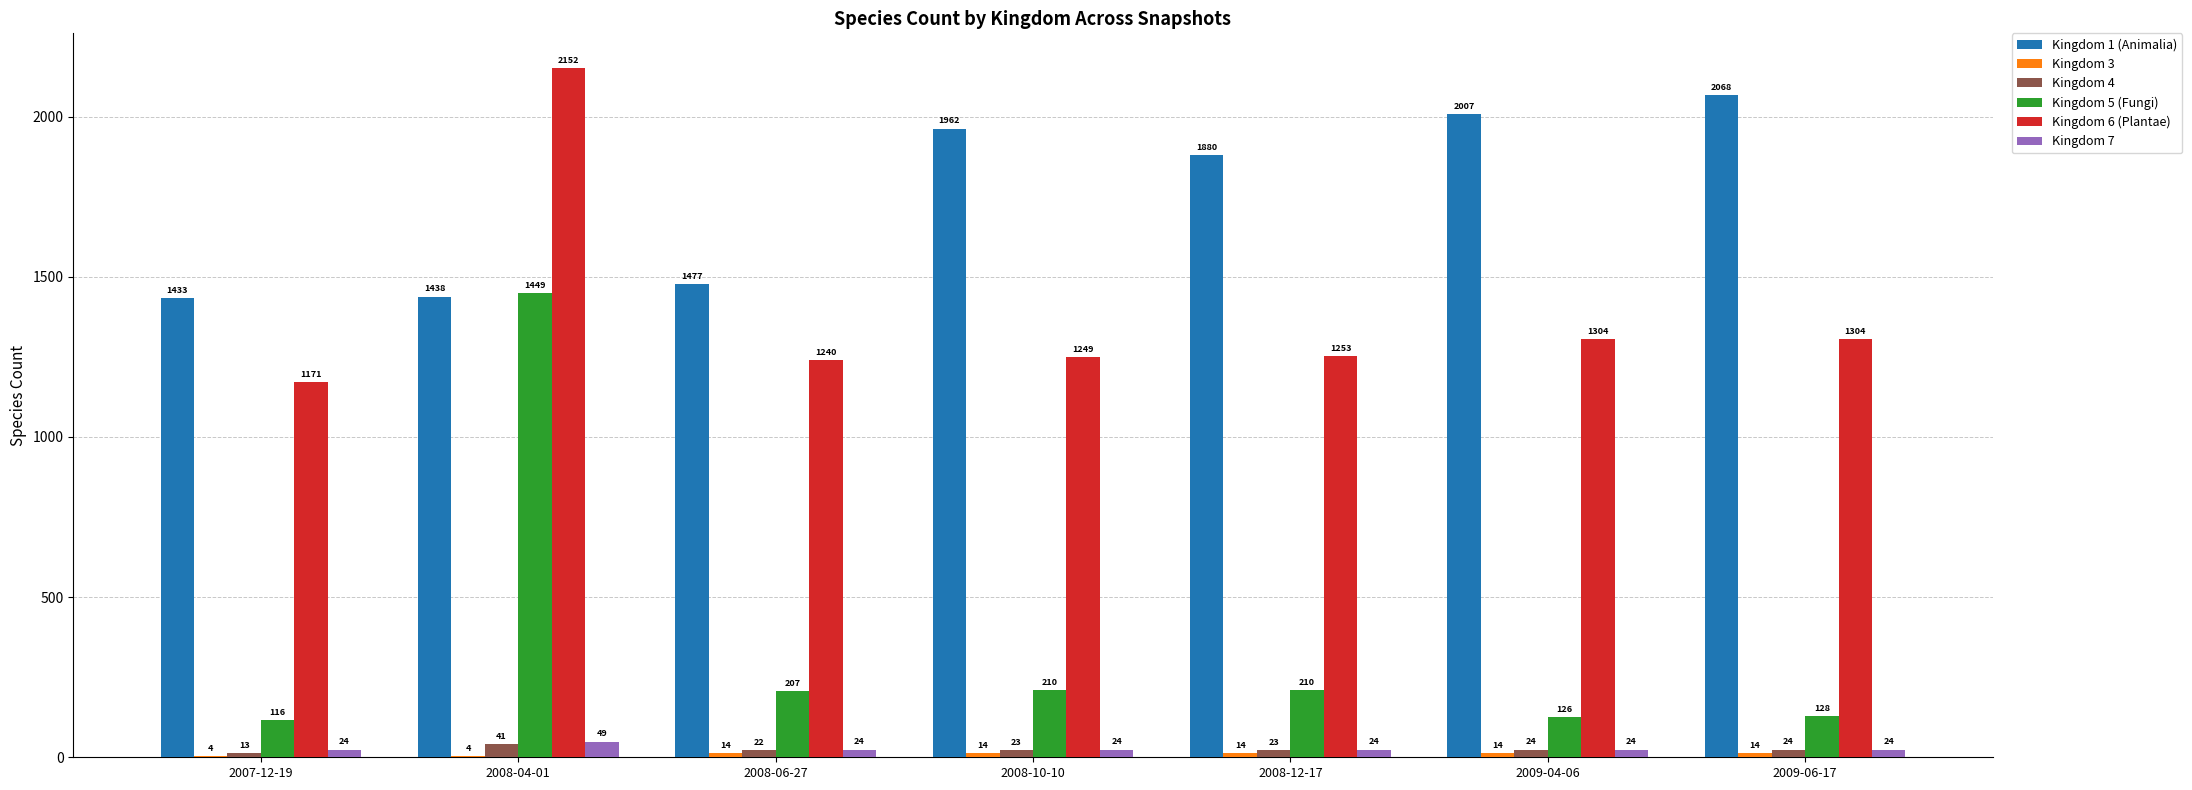

At which label does Kingdom 4 first exceed 23?

2008-04-01